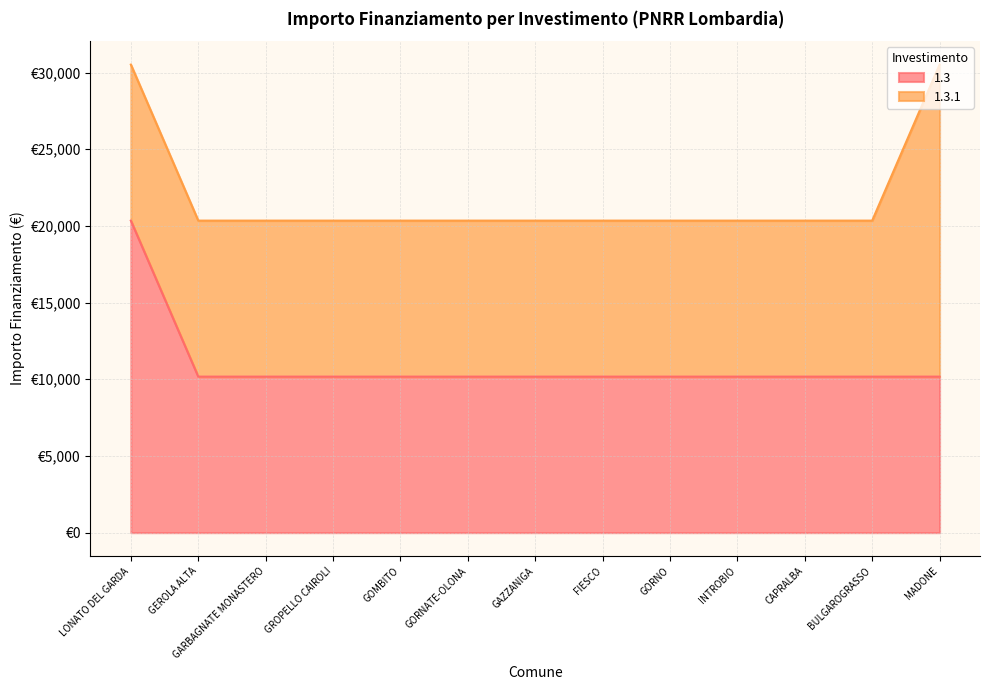

Reading left to right, what are all the values shown in this chart?

LONATO DEL GARDA=20344	GEROLA ALTA=10172	GARBAGNATE MONASTERO=10172	GROPELLO CAIROLI=10172	GOMBITO=10172	GORNATE-OLONA=10172	GAZZANIGA=10172	FIESCO=10172	GORNO=10172	INTROBIO=10172	CAPRALBA=10172	BULGAROGRASSO=10172	MADONE=10172